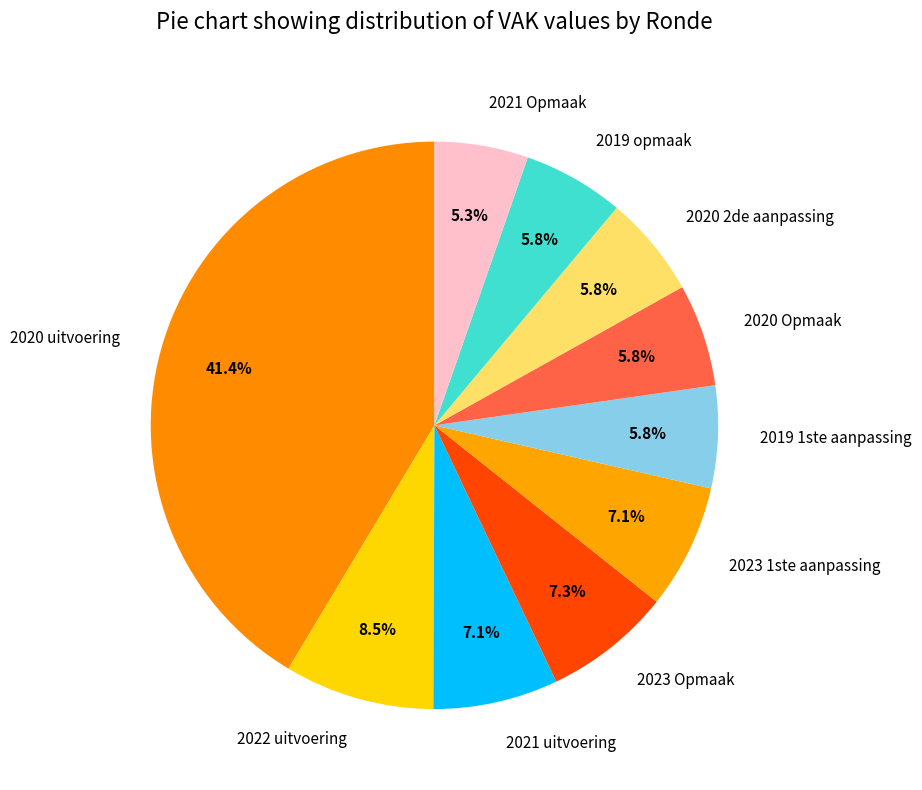

To the nearest percent, what percentage of the pie is 2021 uitvoering?

7%